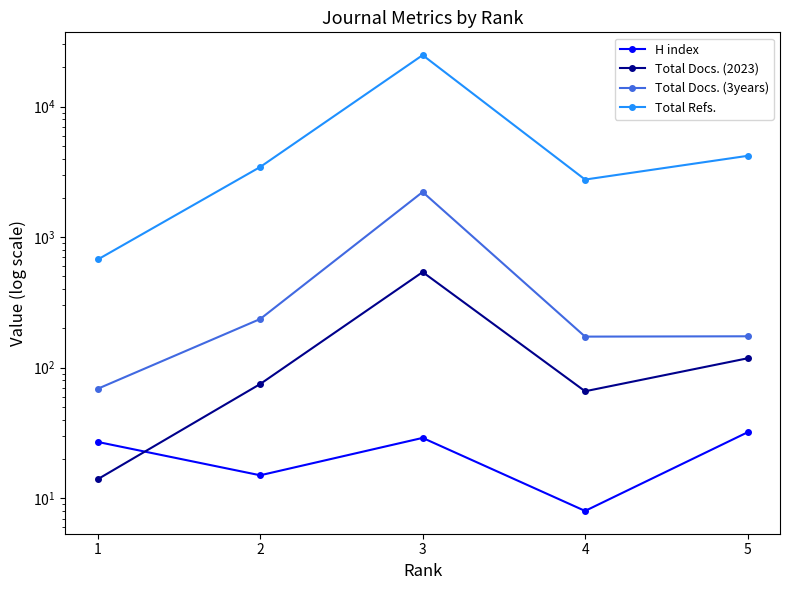

Which category has the lowest value across all series?

4